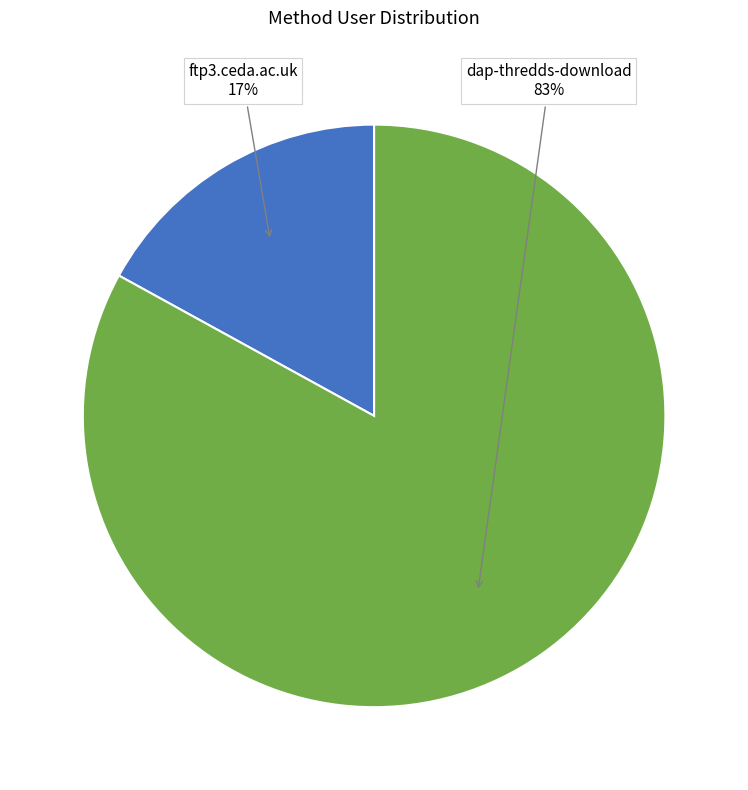

To the nearest percent, what is the average slice percentage?

50%